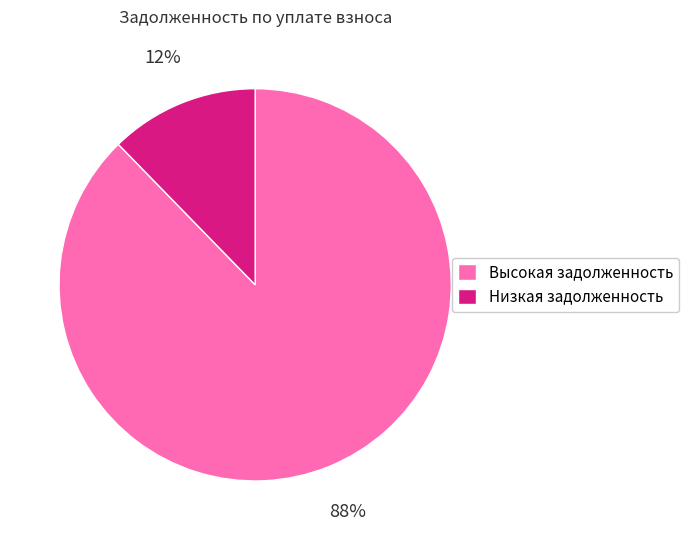

Combined, do Высокая задолженность and Низкая задолженность account for over 50%?

Yes